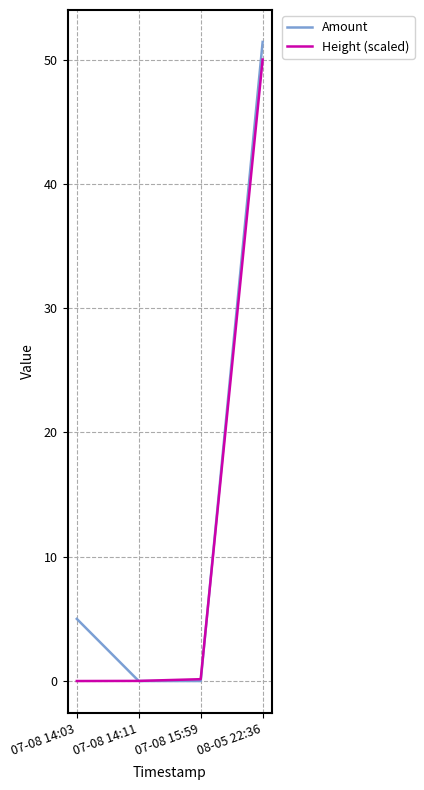

What are all the series names shown in the legend?

Amount, Height (scaled)